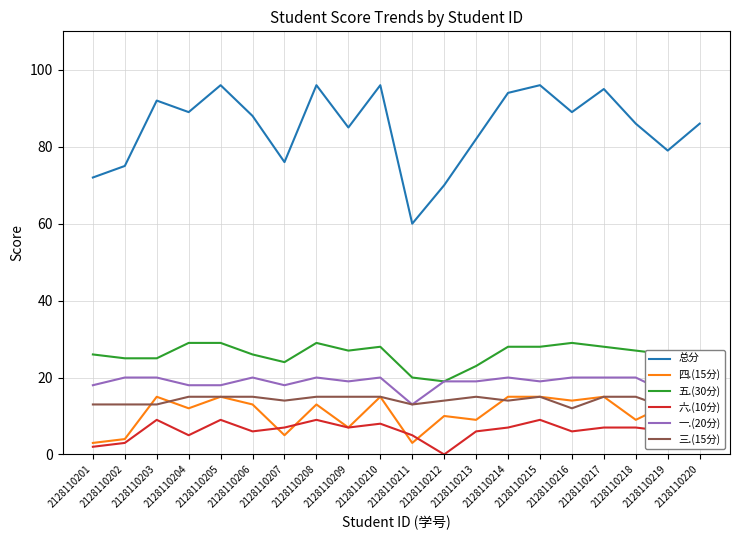

What is the difference between the maximum and minimum values in the 五.(30分) series?

10